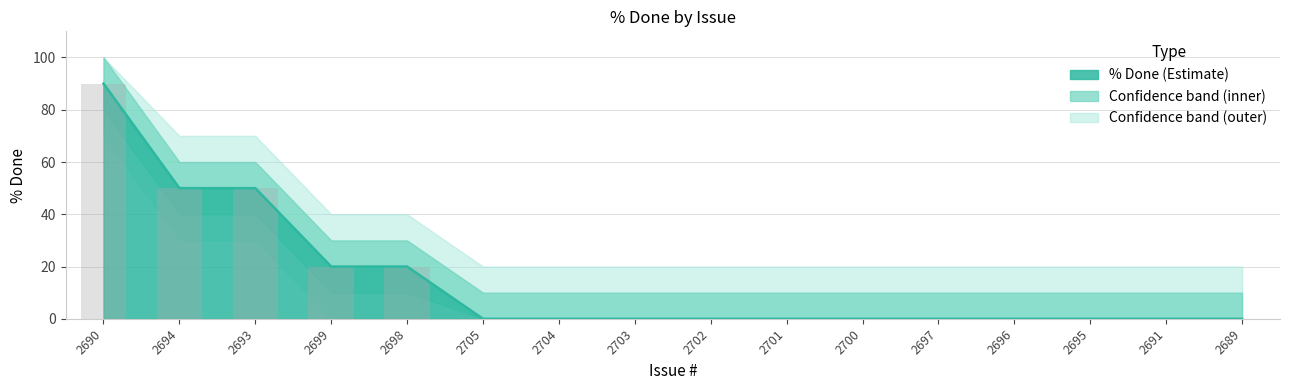

Is it true that the value at 2696 is 32?

False